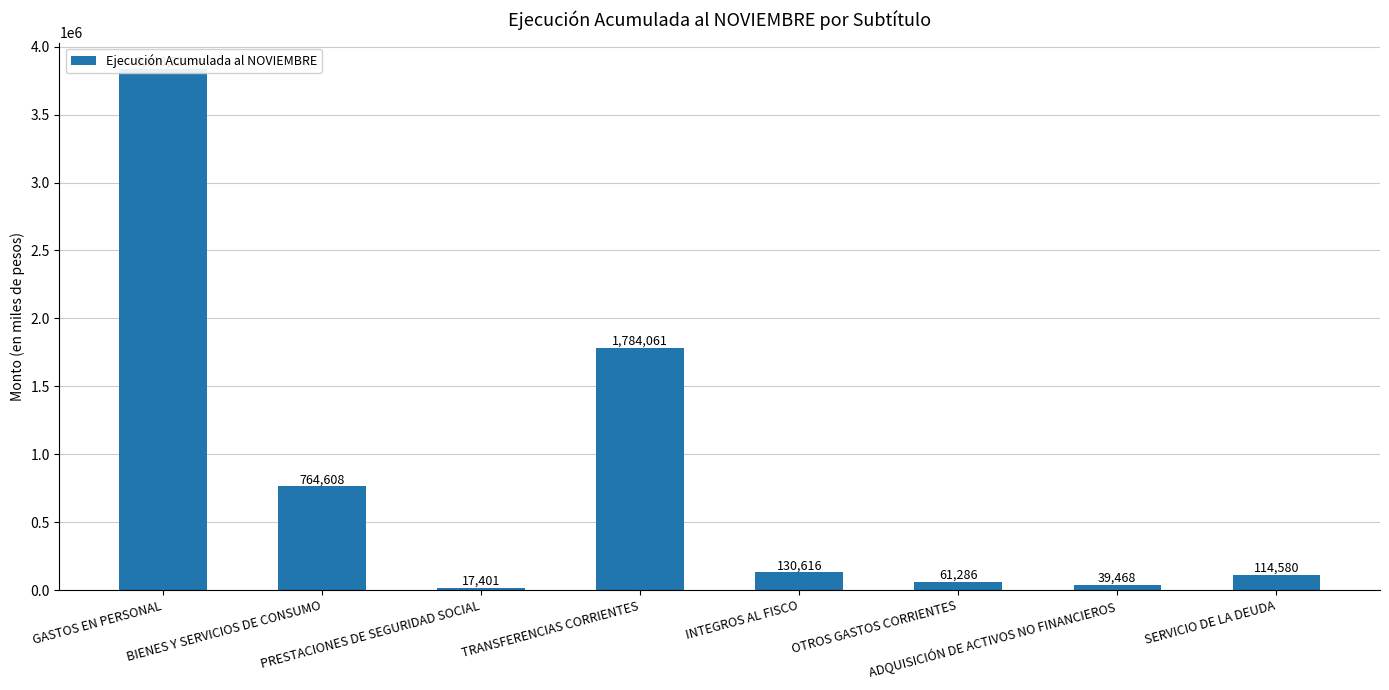

What is the difference between the maximum and minimum values?

3821127